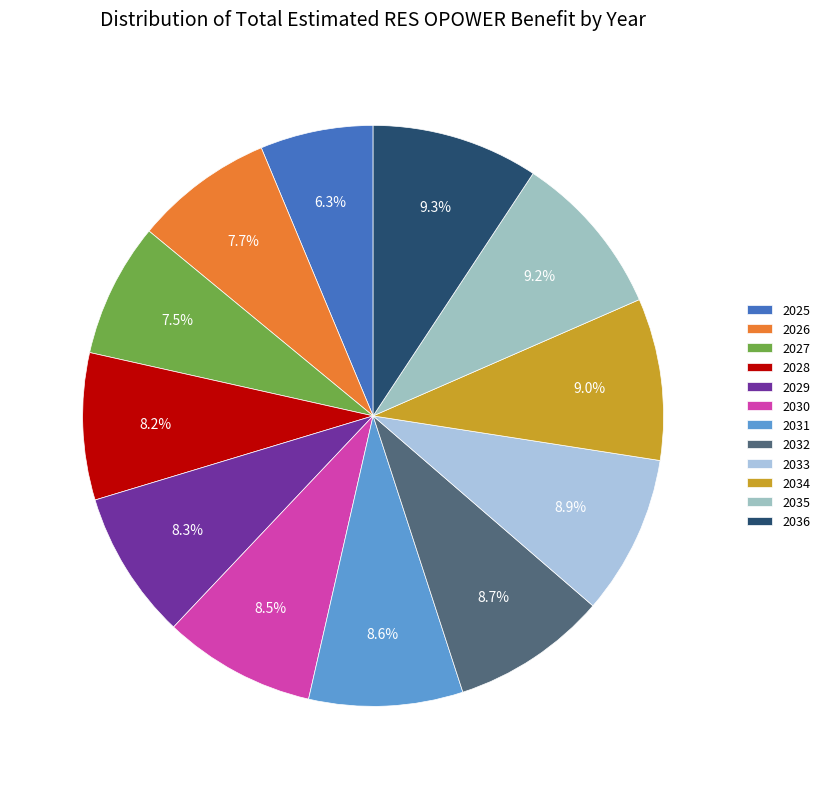

Does 2031 account for over 50% of the chart?

No